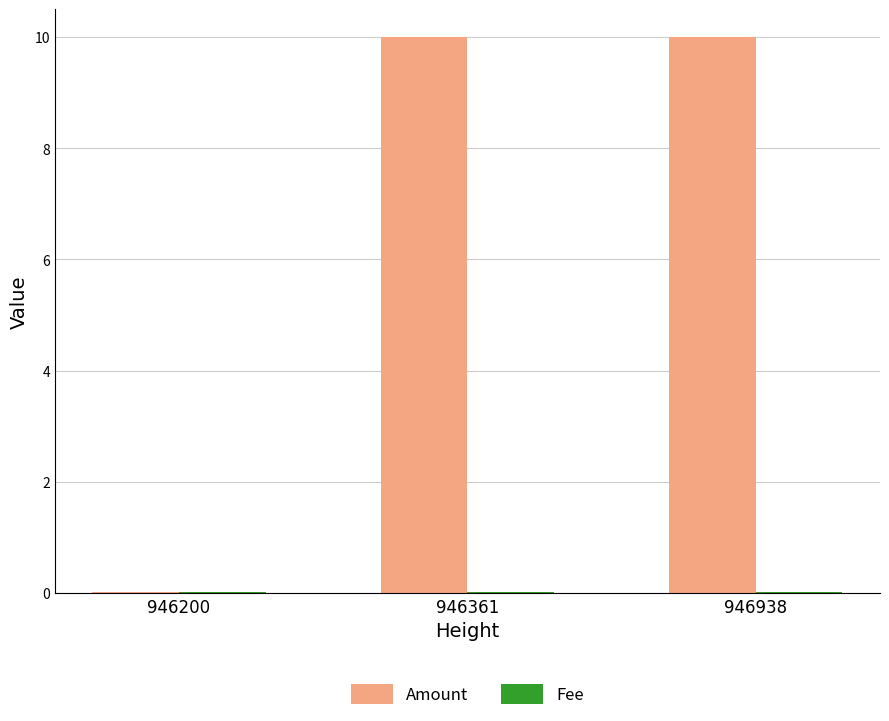

At which label does Amount first exceed 9?

946361